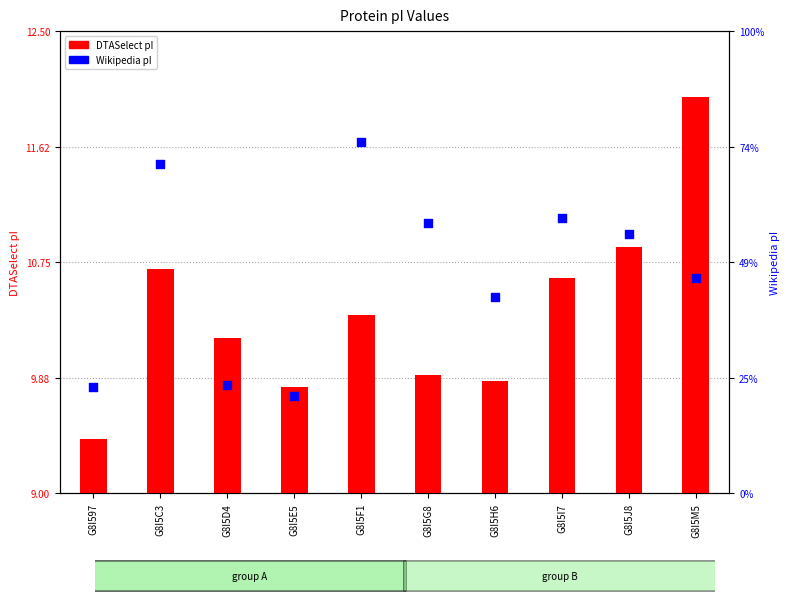

What are all the series names shown in the legend?

DTASelect pI, Wikipedia pI